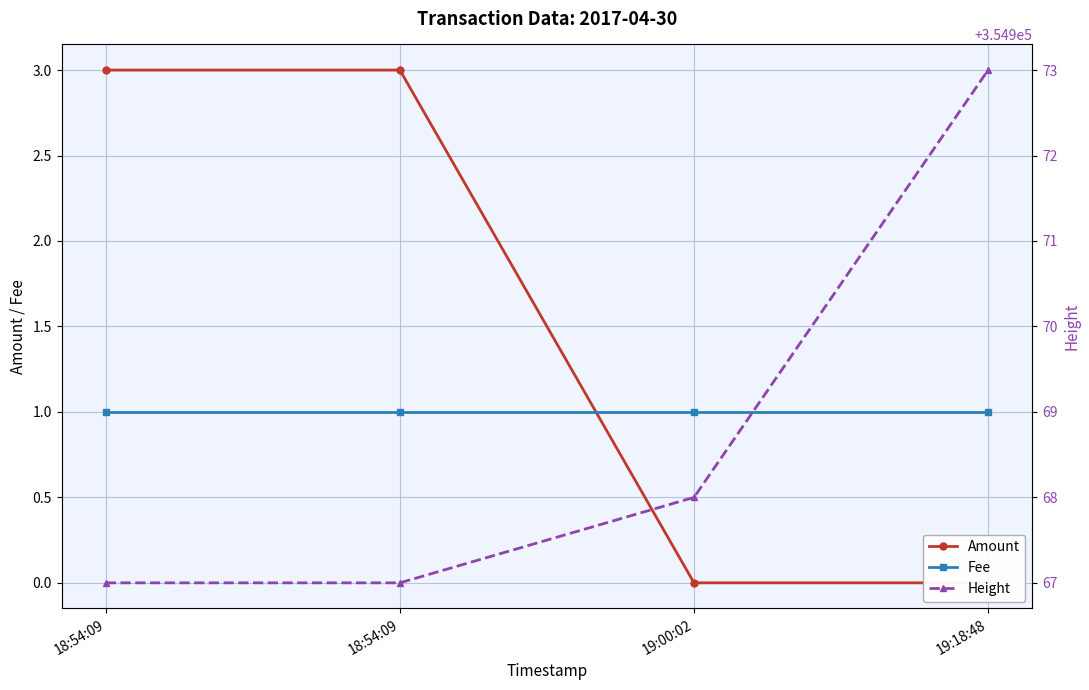

Which series changed the most between 18:54:09 and 18:54:09?

Amount